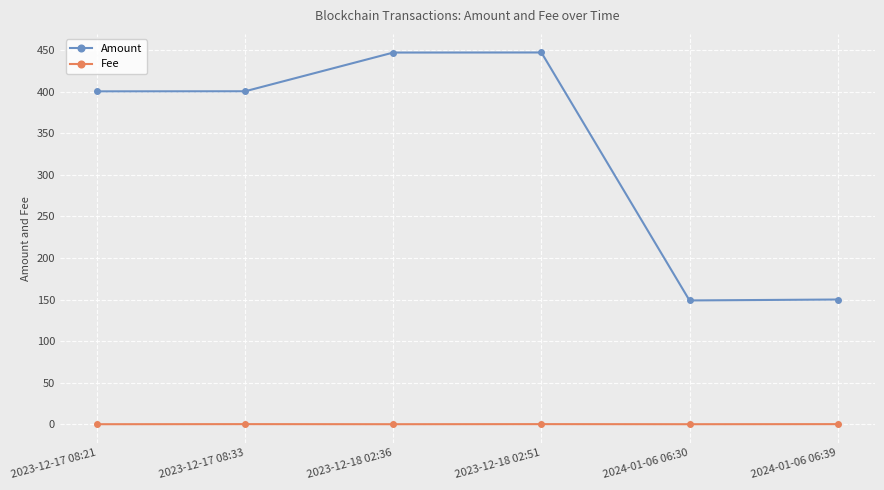

What is the value of the Amount point at the 5th from the left?

148.9